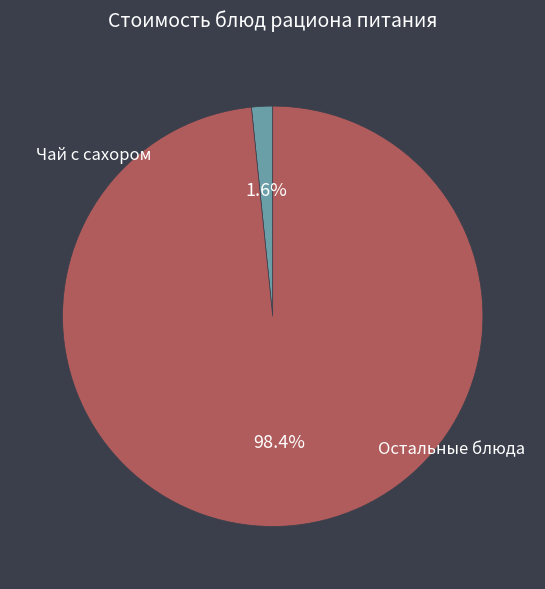

Is there a majority slice in this chart?

Yes